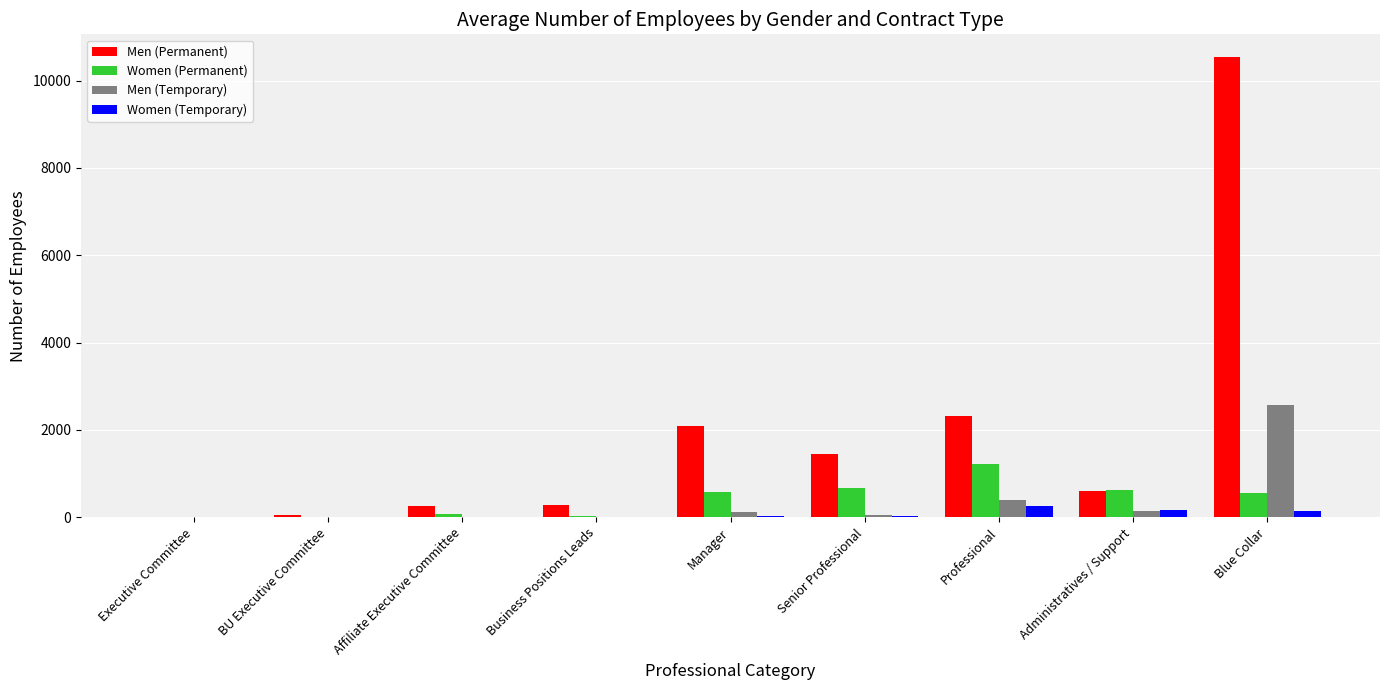

What are all the series names shown in the legend?

Men (Permanent), Women (Permanent), Men (Temporary), Women (Temporary)